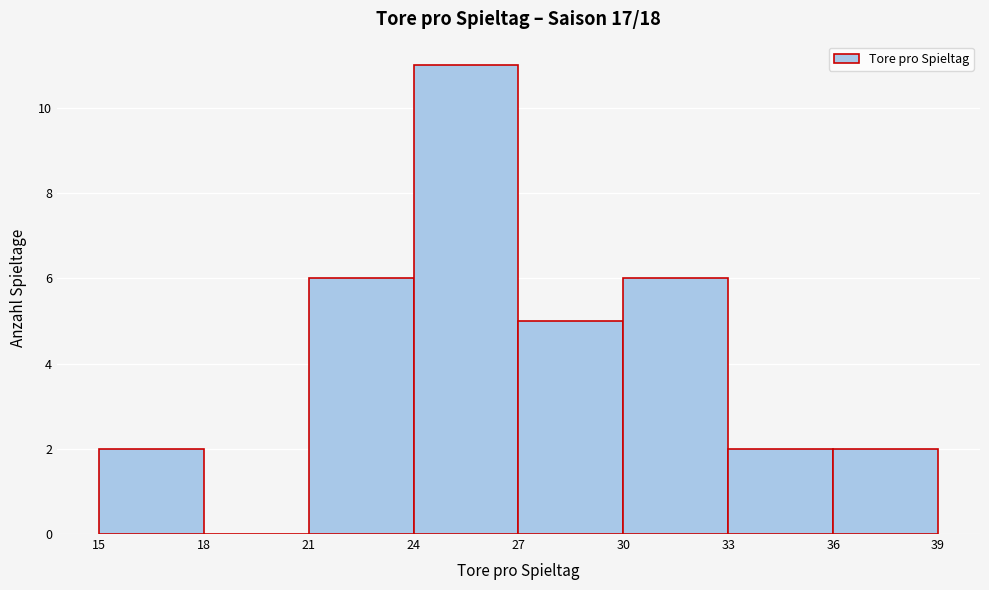

Reading left to right, list every bar in this chart as the range it spans on the x-axis followed by its height. The values are not printed on the chart, so give them approximately, as read against the axis.

15 to 18: 2
18 to 21: 0
21 to 24: 6
24 to 27: 11
27 to 30: 5
30 to 33: 6
33 to 36: 2
36 to 39: 2